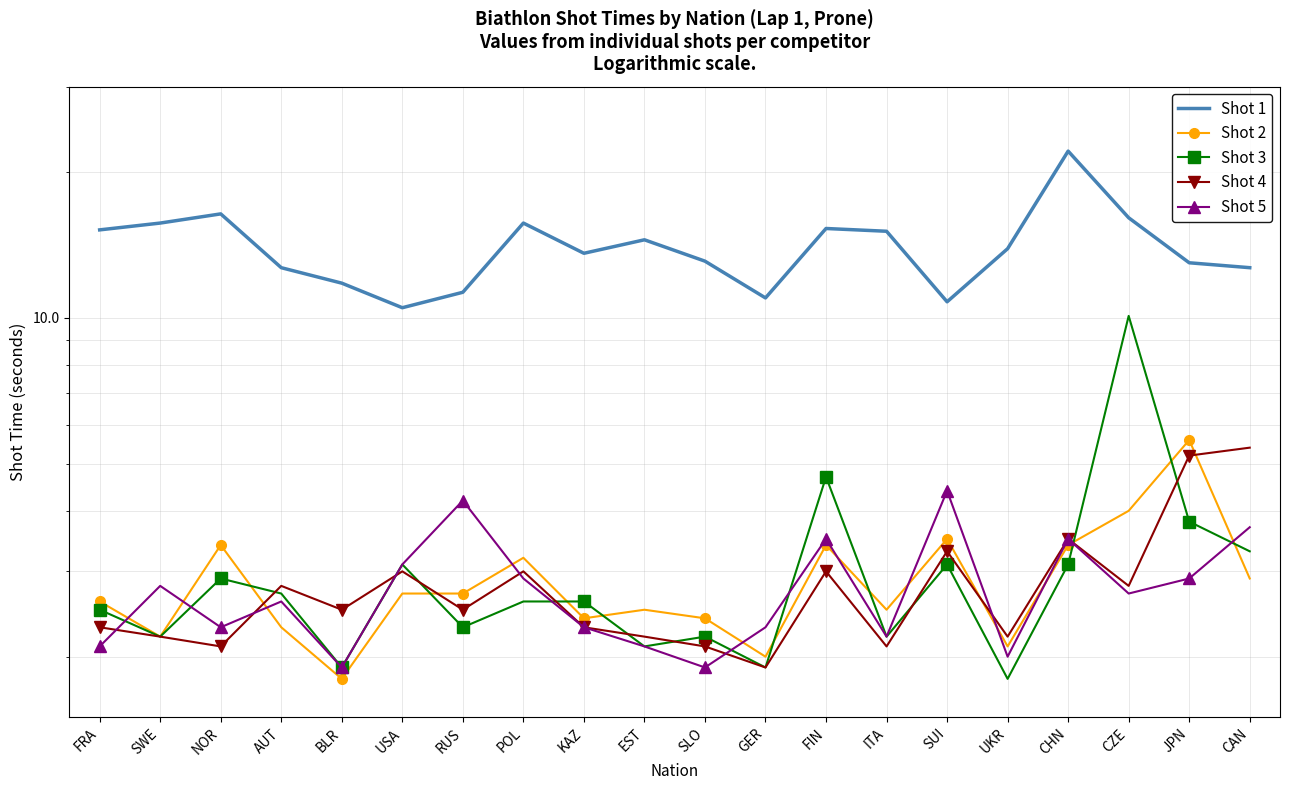

At which label is Shot 1 closest to 16?

CZE